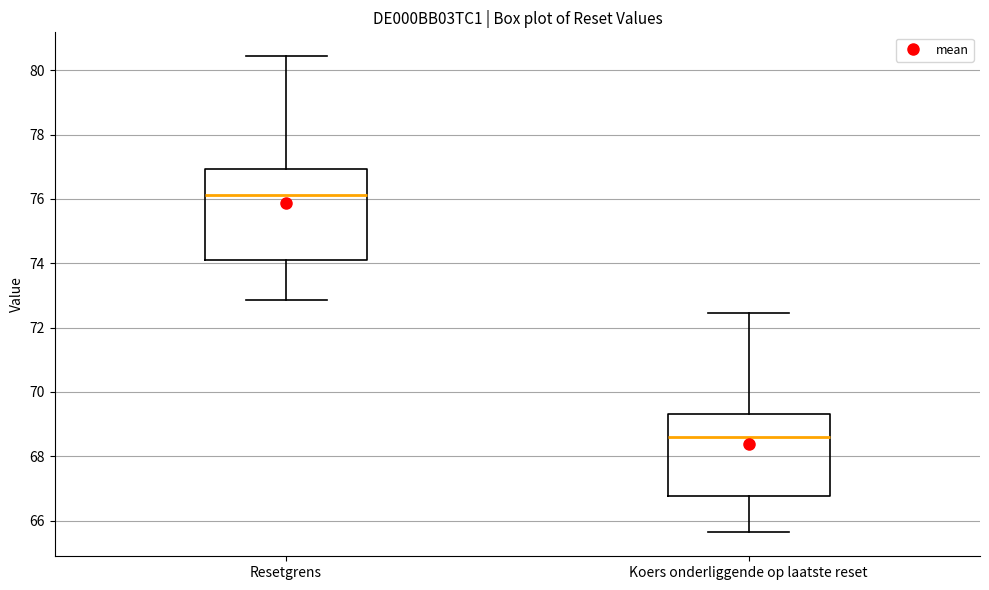

Reading left to right, transcribe this box plot: for each box, give where its median line is, the range the box spans, and where its two whiskers end, as read against the y-axis. The values are not printed on the chart, so give them approximately, as read against the axis.

Resetgrens: median 76.2, box 74.2 to 77.0, whiskers 72.8 to 80.4
Koers onderliggende op laatste reset: median 68.6, box 66.8 to 69.4, whiskers 65.6 to 72.4